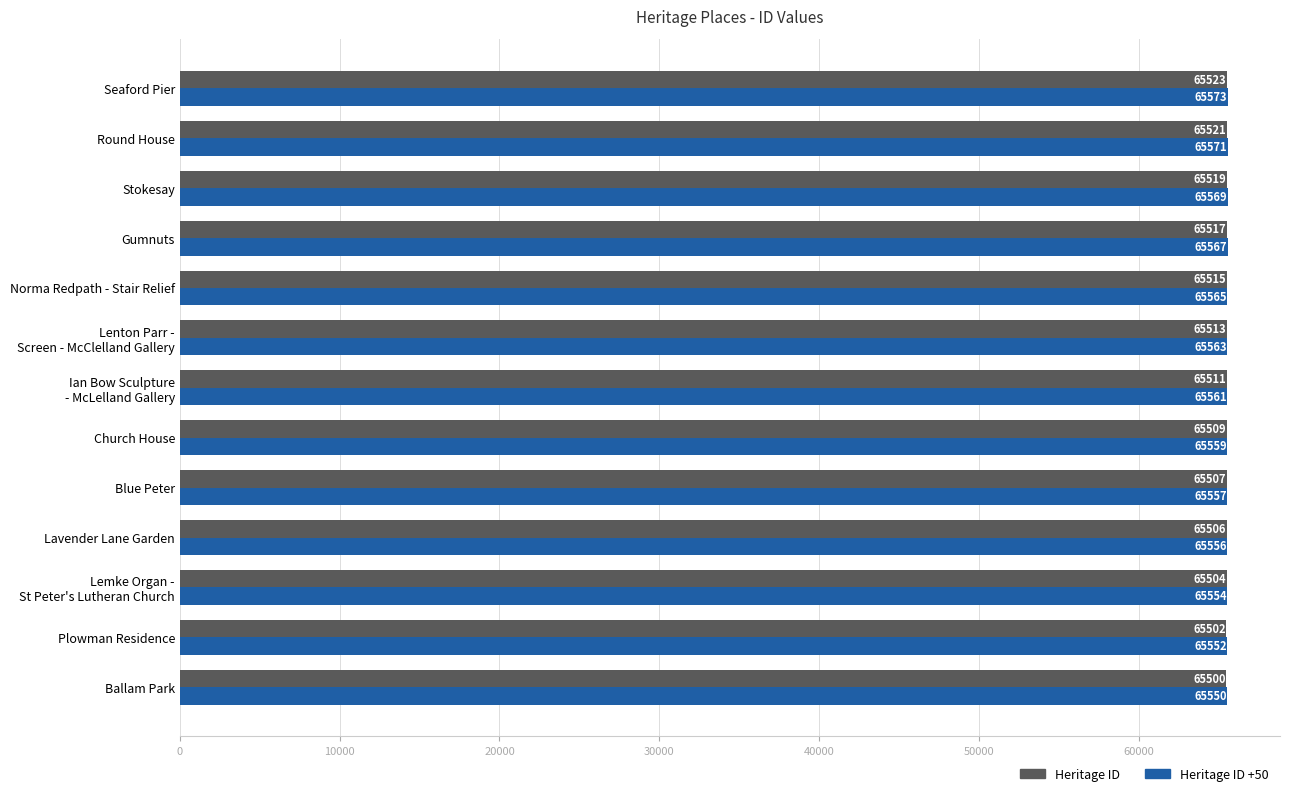

What is the difference between the highest and lowest values at Seaford Pier?

50